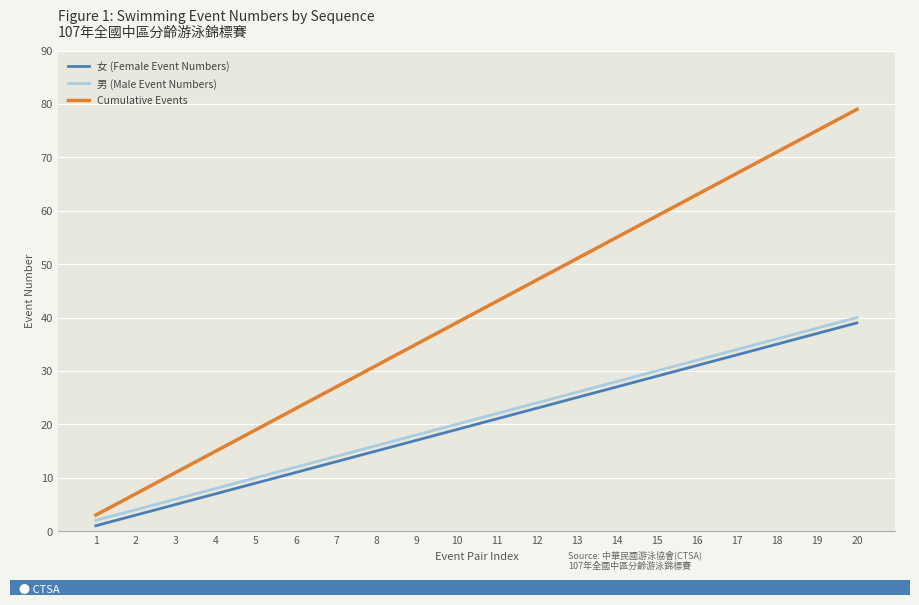

What is the total value across all series at 13?

102